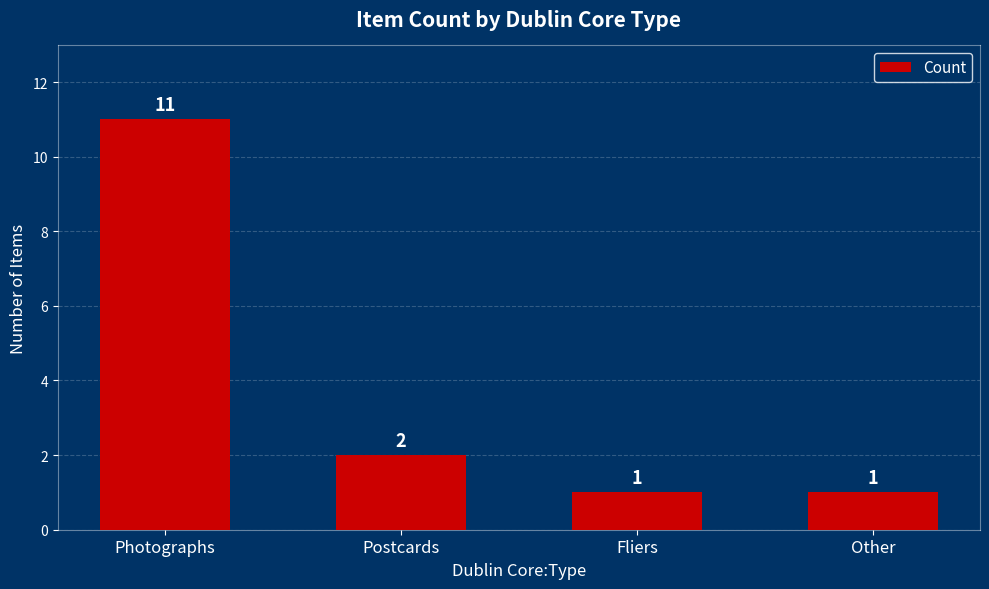

Reading right to left, extract all data points from this chart.

Other=1	Fliers=1	Postcards=2	Photographs=11